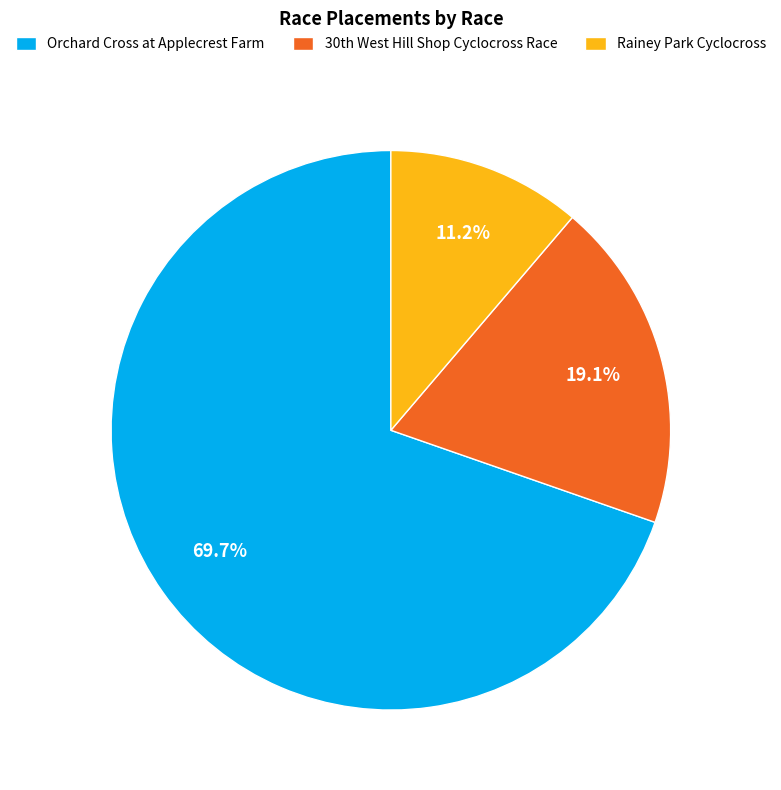

To the nearest percent, what is the difference between the largest and smallest slice percentages?

58%